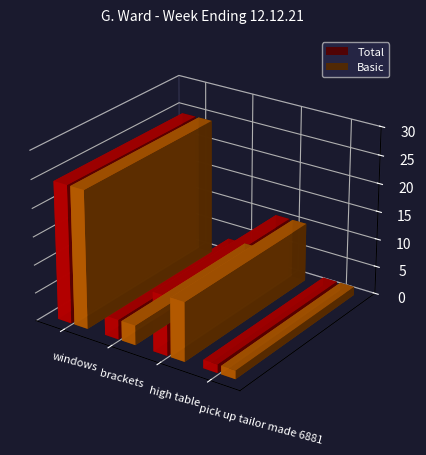

Reading left to right, list all the values displayed in this chart.

Total: 24.5	3.5	10.5	1.5
Basic: 24.5	3.5	10.5	1.5